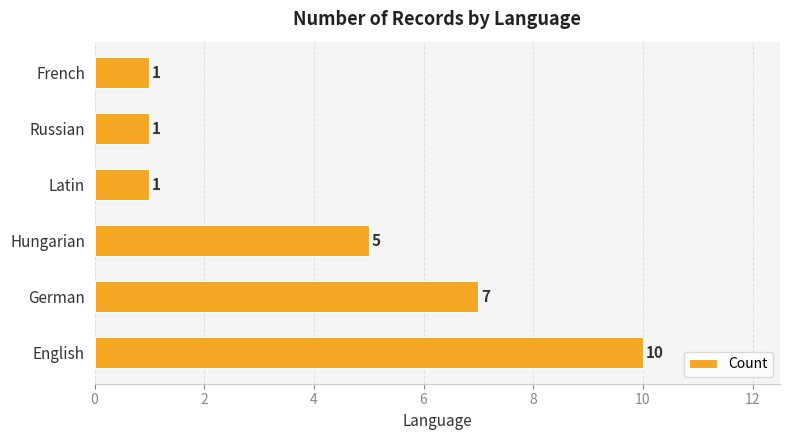

Are the bars horizontal?

Yes